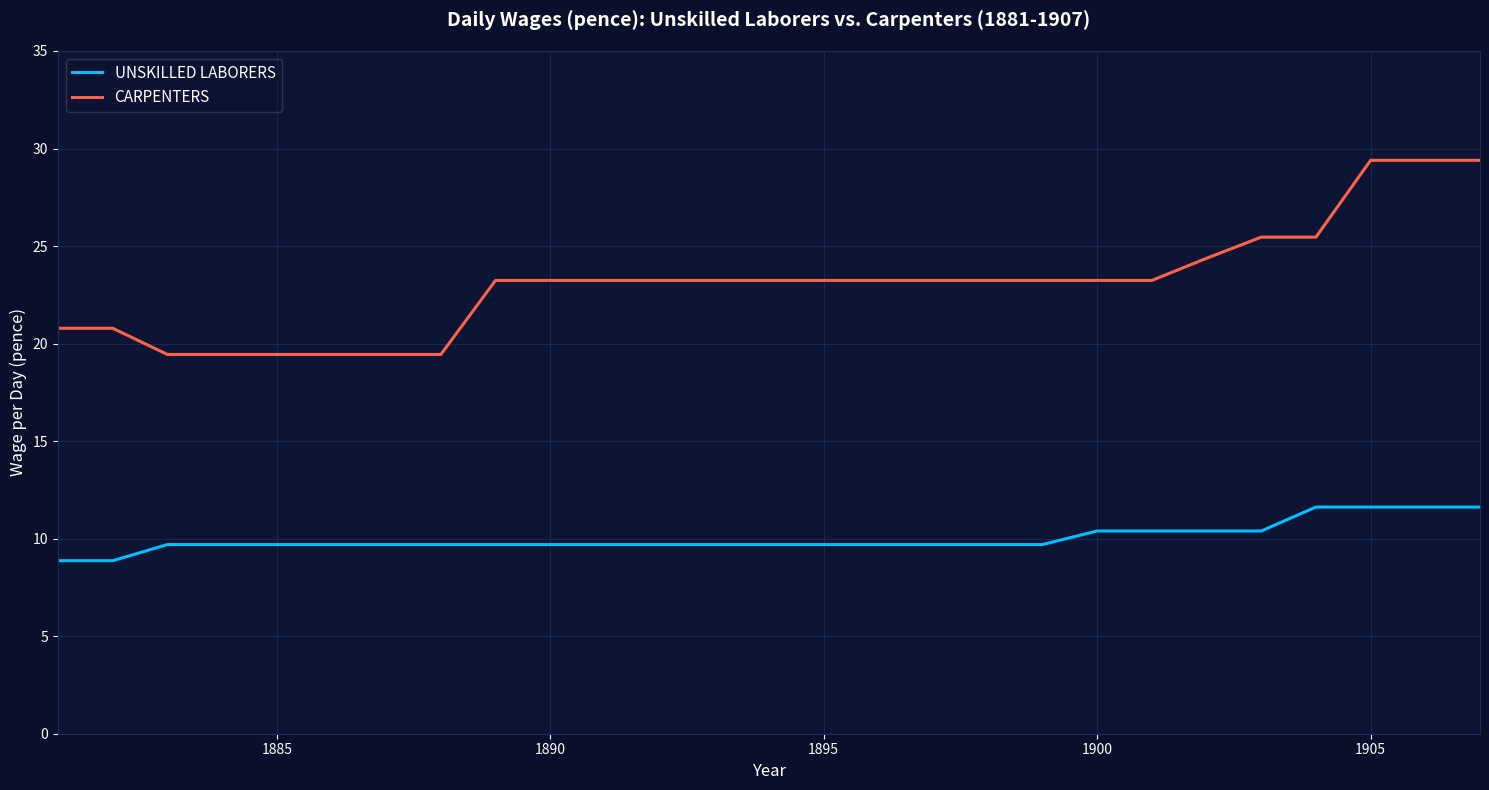

Which series has the largest total across all categories?

CARPENTERS